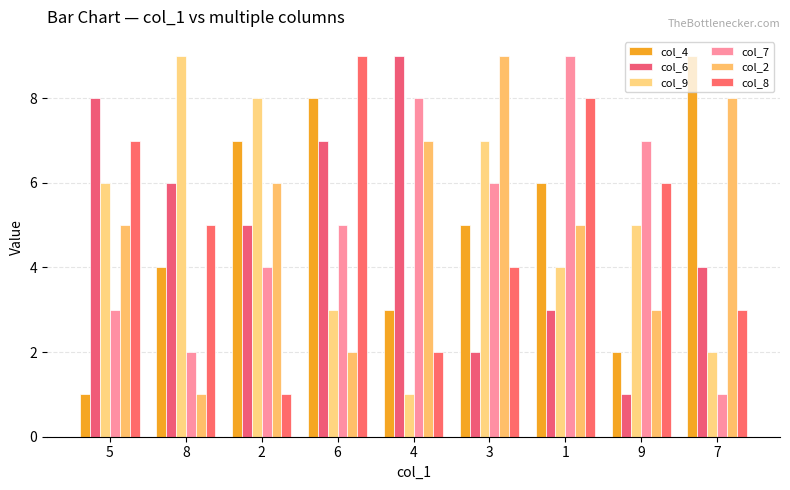

At which label does col_4 first exceed 5?

2